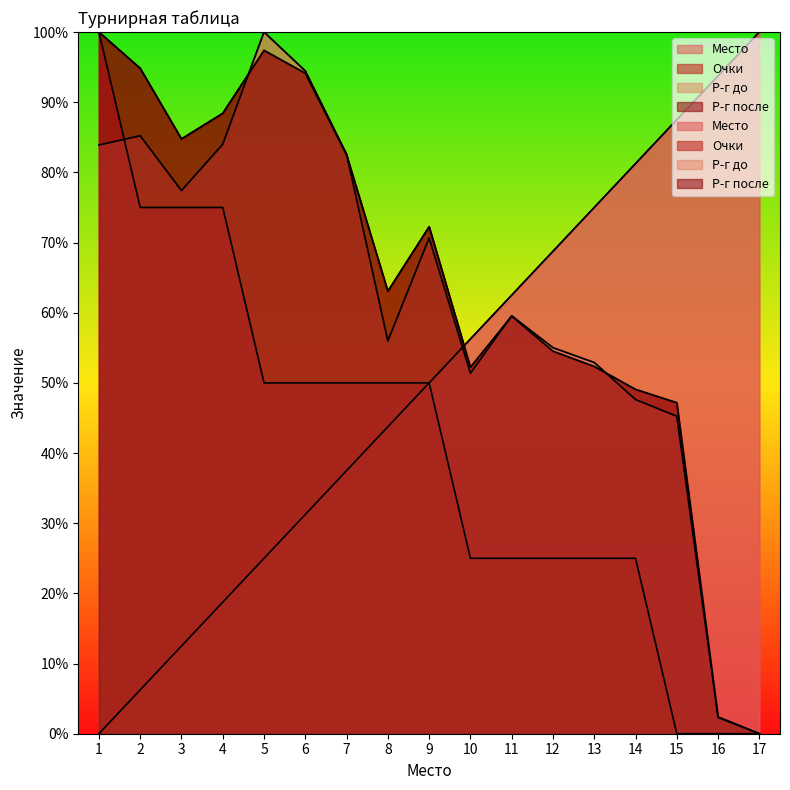

At which category is the sum across all series the highest?

1